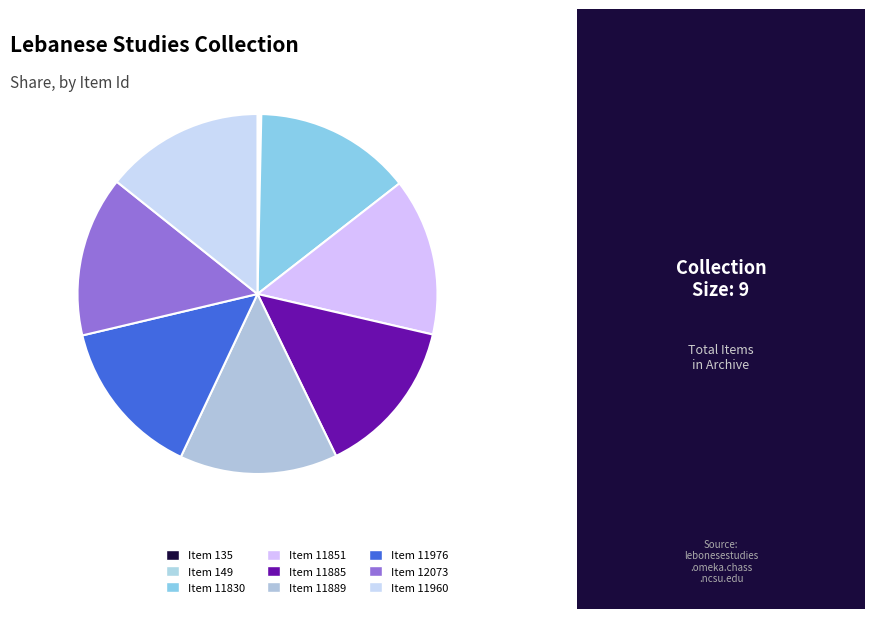

True or false: Item 11960 accounts for 27% of the total.

False